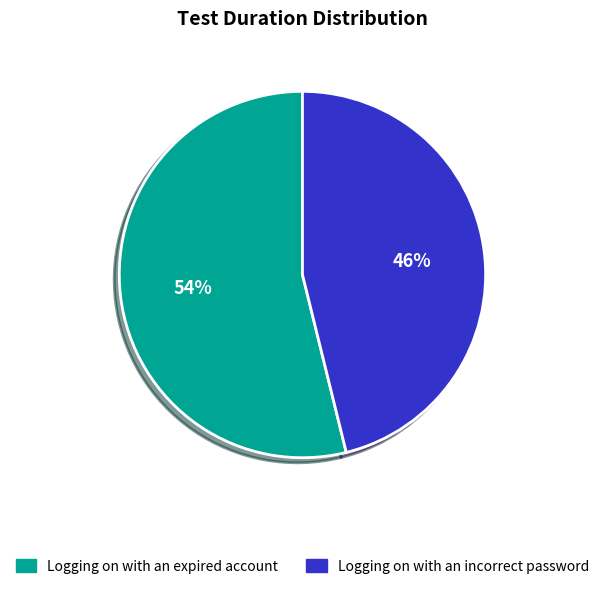

To the nearest percent, what is the average slice percentage?

50%